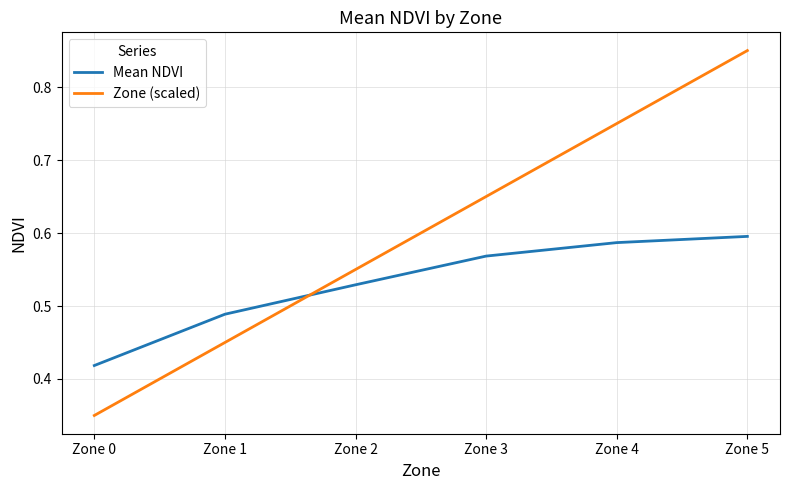

Between Zone 1 and Zone 5, which series saw the biggest shift?

Zone (scaled)